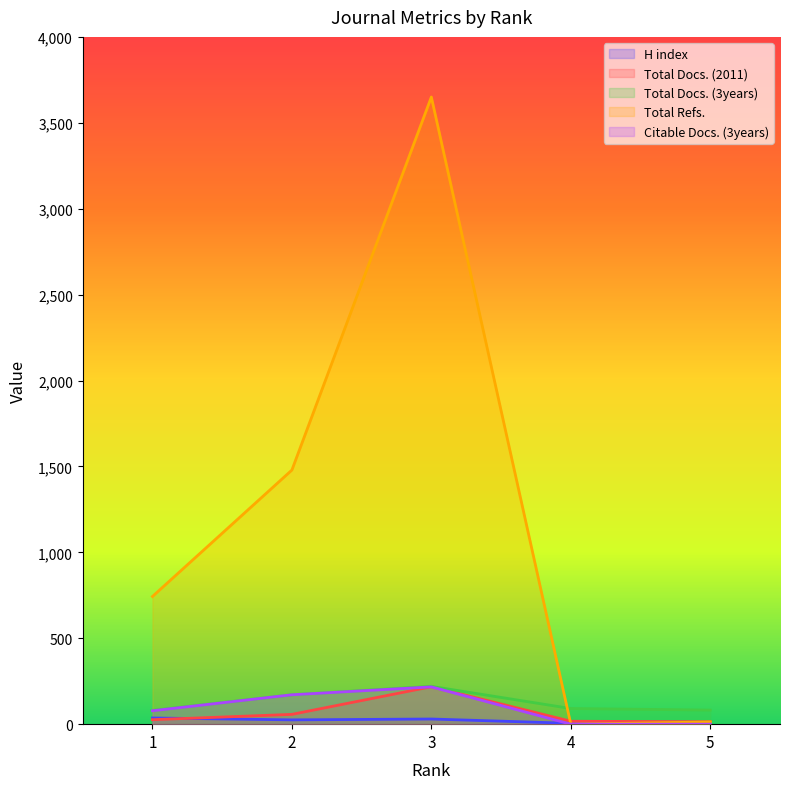

At which category is the sum across all series the highest?

3